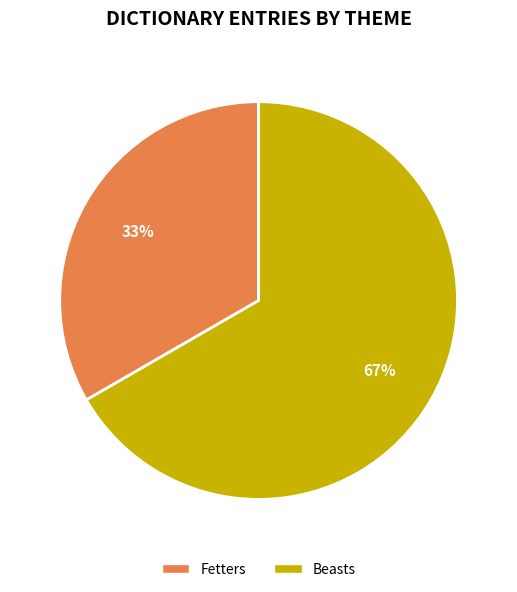

To the nearest percent, what portion does Beasts represent?

67%